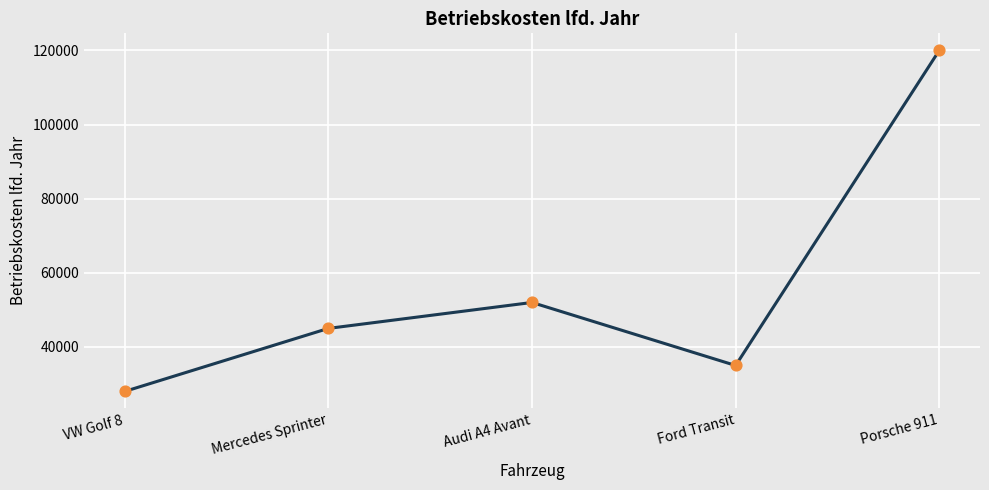

Approximately how many times larger is the value at VW Golf 8 compared to Mercedes Sprinter?

0.6